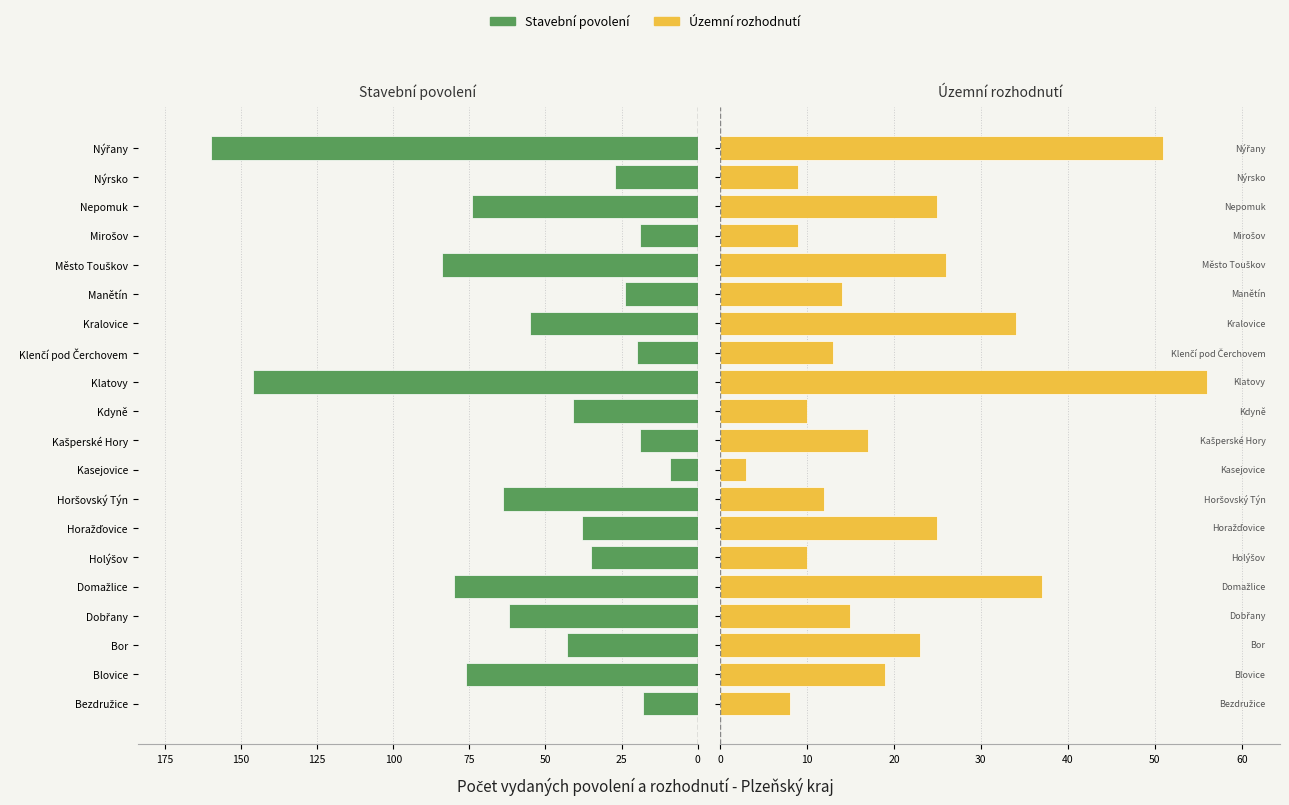

Which series changed the most between Bezdružice and Kasejovice?

Stavební povolení